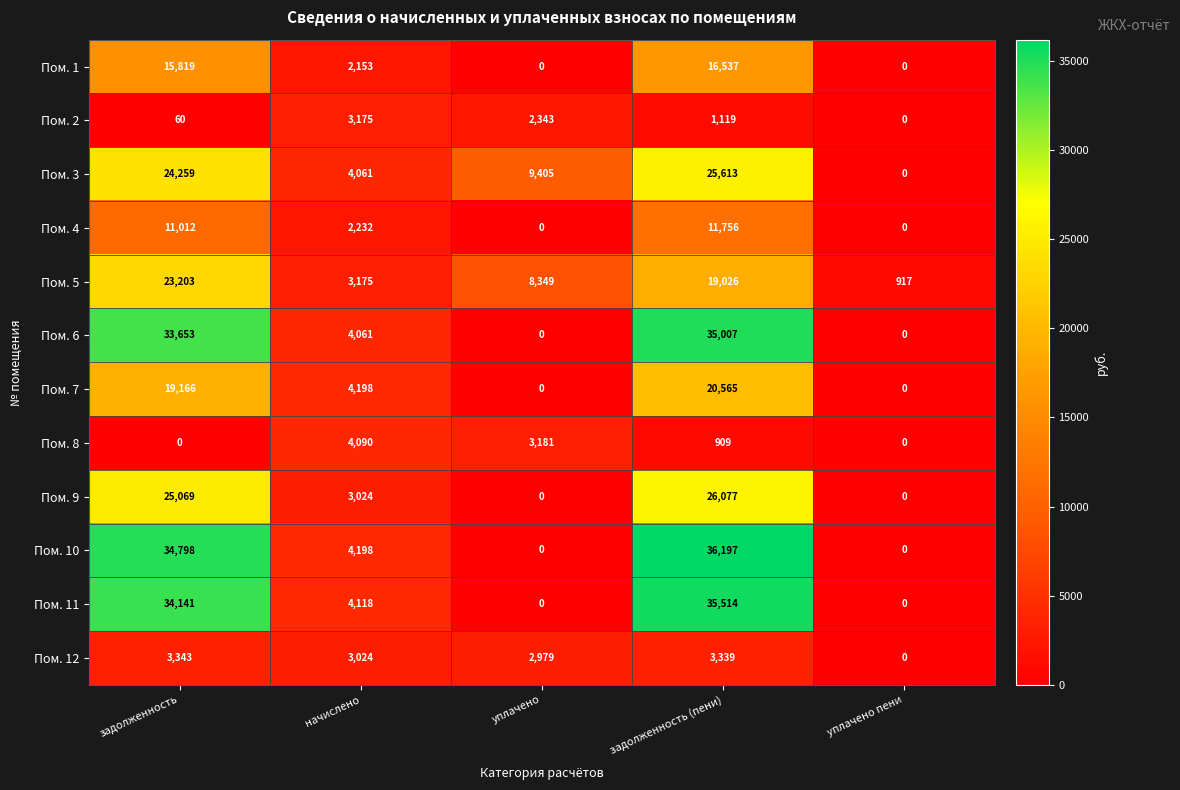

Where is Пом. 12 nearest to the value 1671?

уплачено